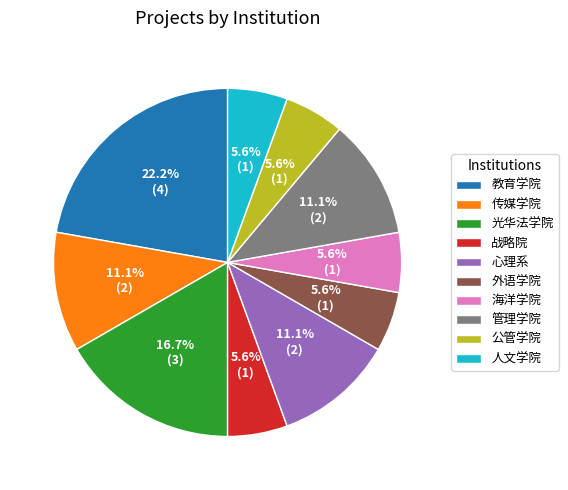

To the nearest percent, what portion does 海洋学院 represent?

6%